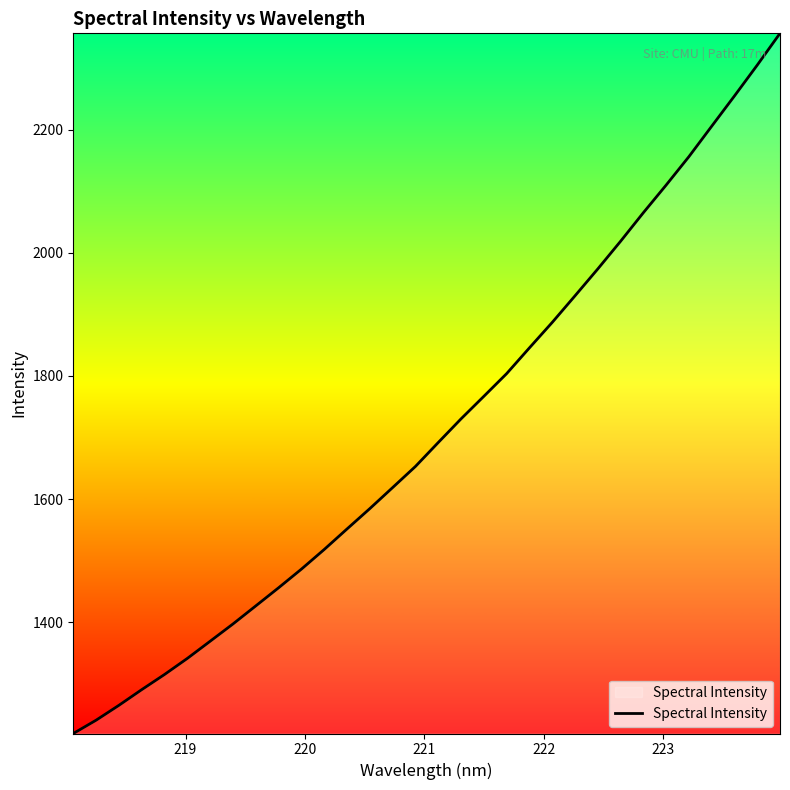

How many distinct data groups are displayed?

1